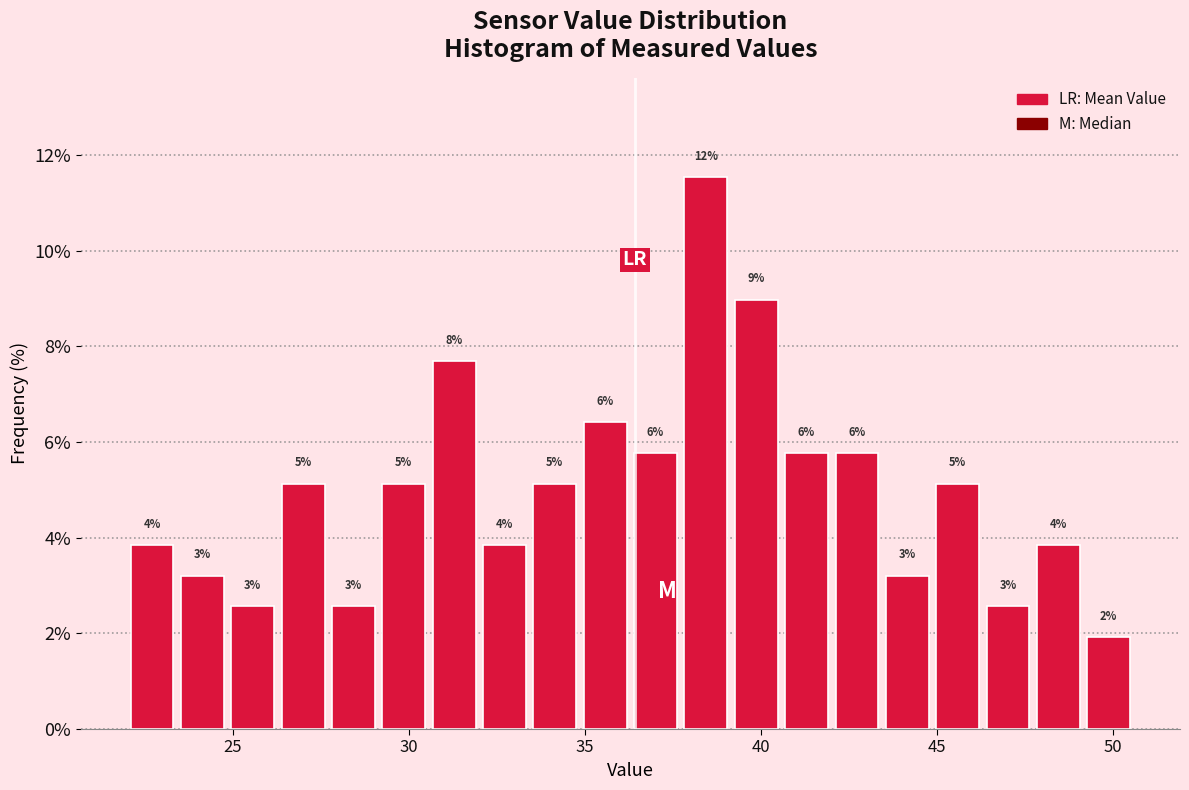

Around what value on the x-axis is the tallest bar? Give the approximate position of its centre, as read against the axis.

38.5